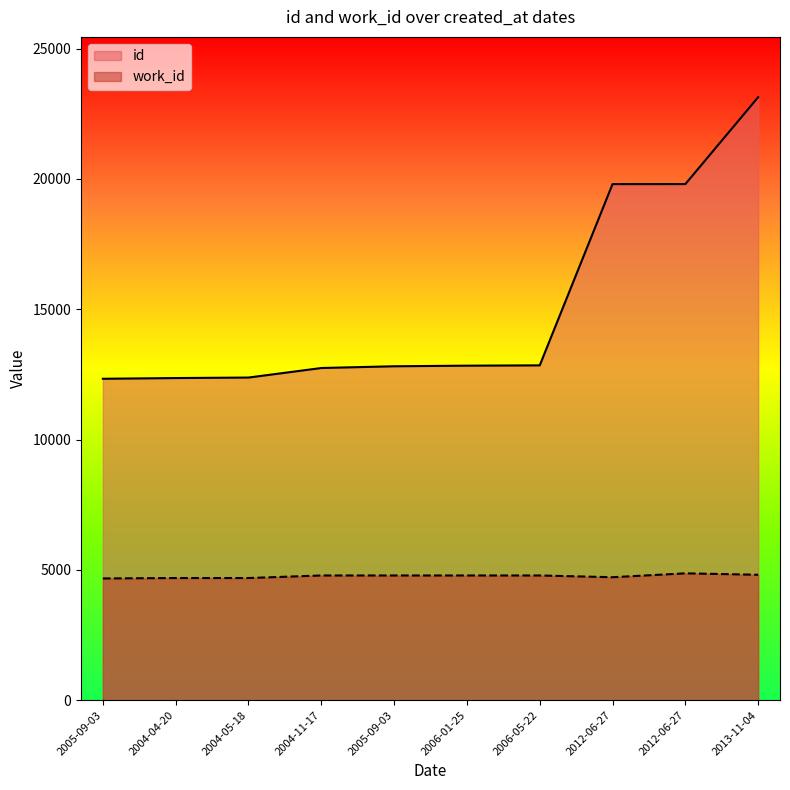

What is the total value across all series at 2013-11-04?

27951